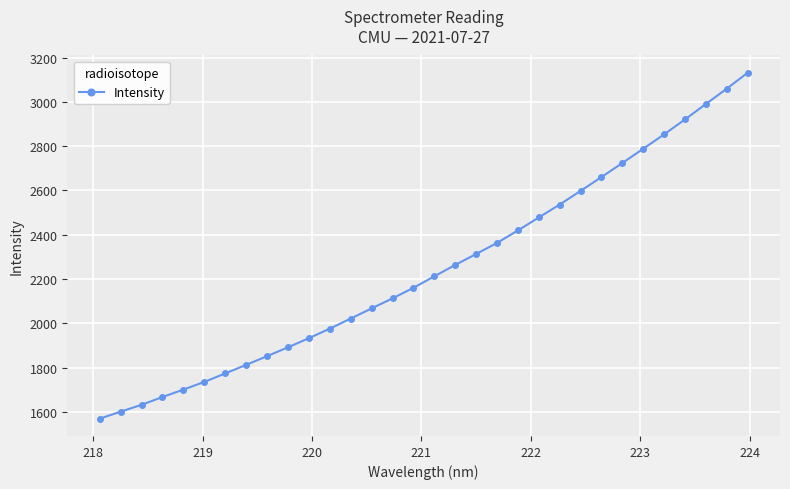

True or false: there are more than 1 points higher than both neighbors.

False